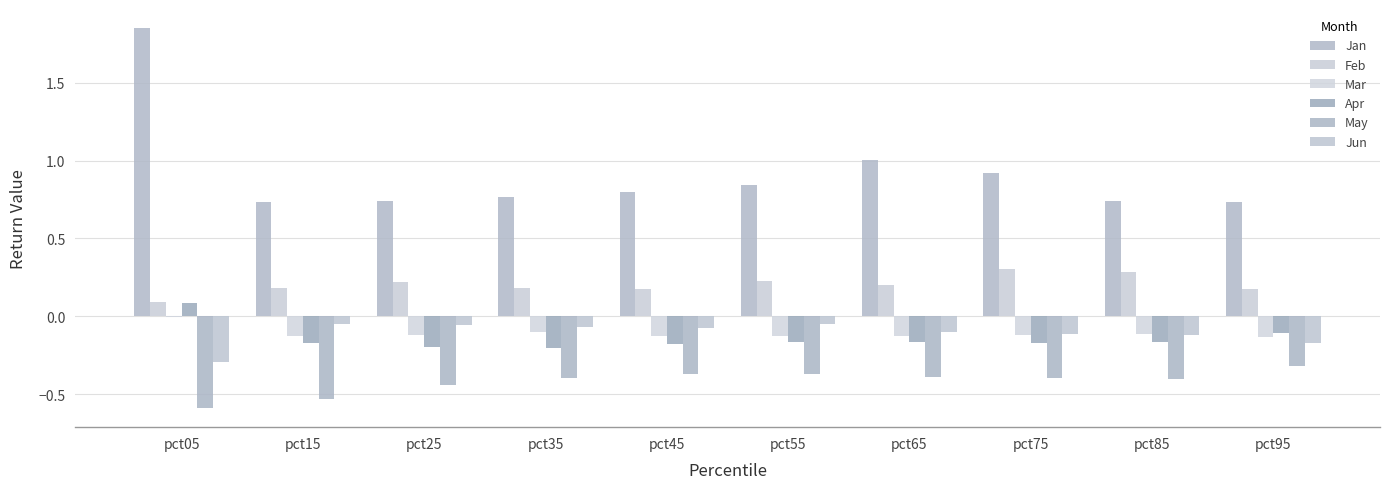

Are the bars horizontal?

No